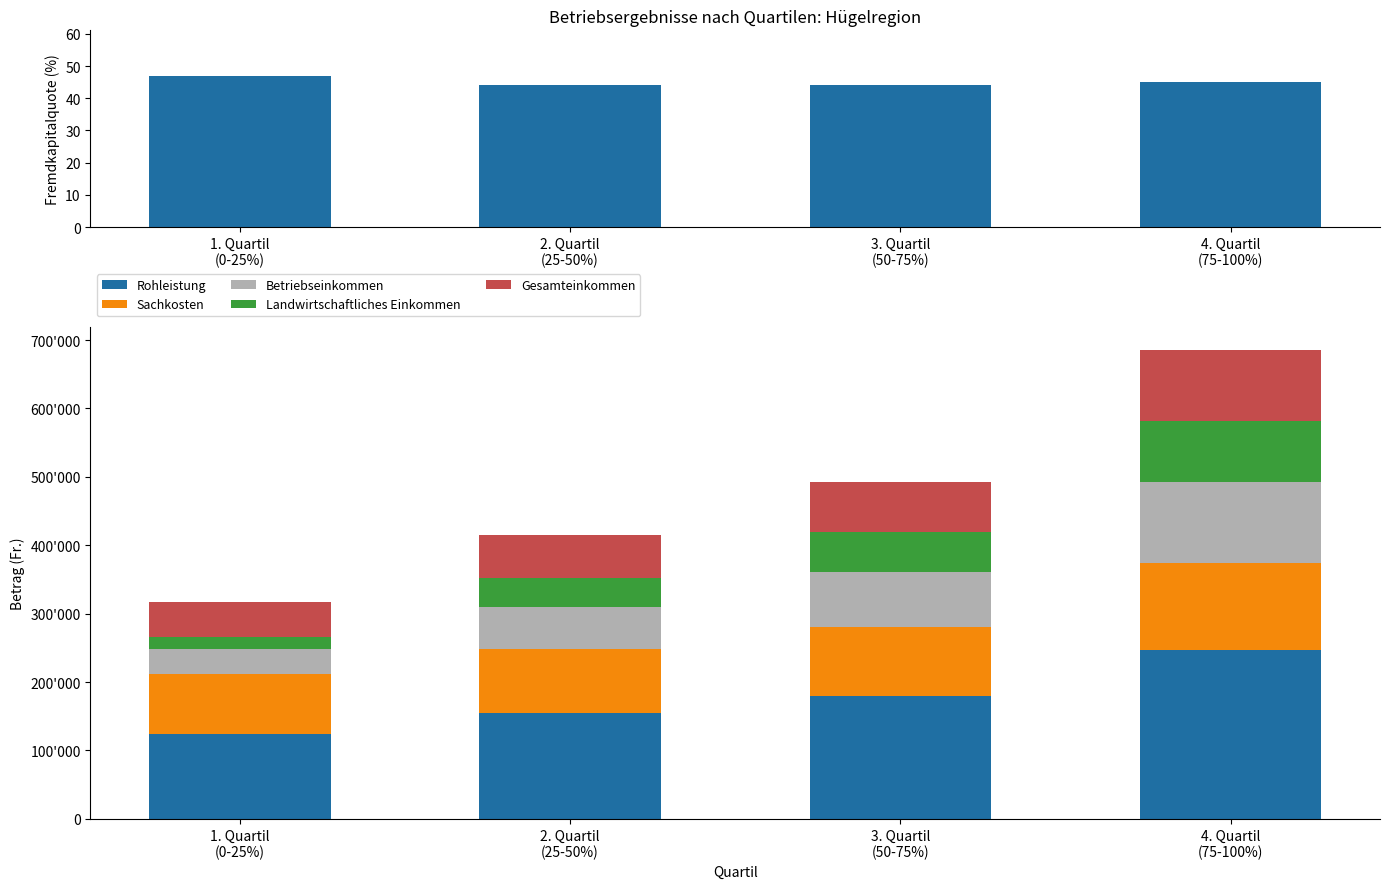

What is the difference between the Rohleistung values at 4. Quartil
(75-100%) and 2. Quartil
(25-50%)?

91913